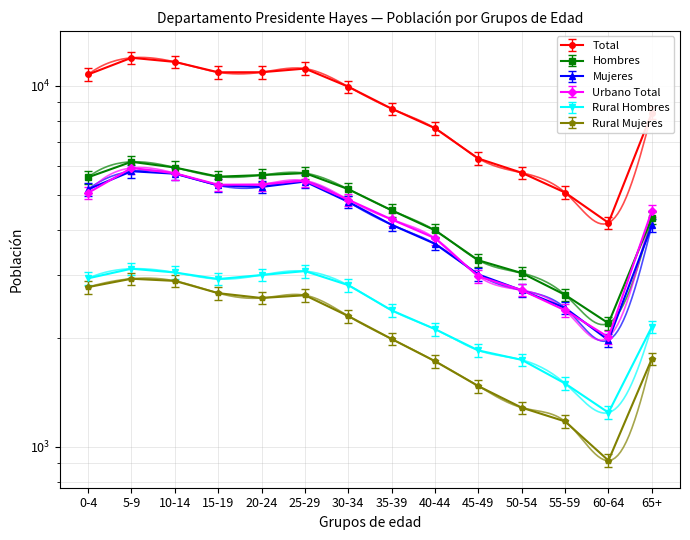

What is the total value across all series at 45-49?

19000.8